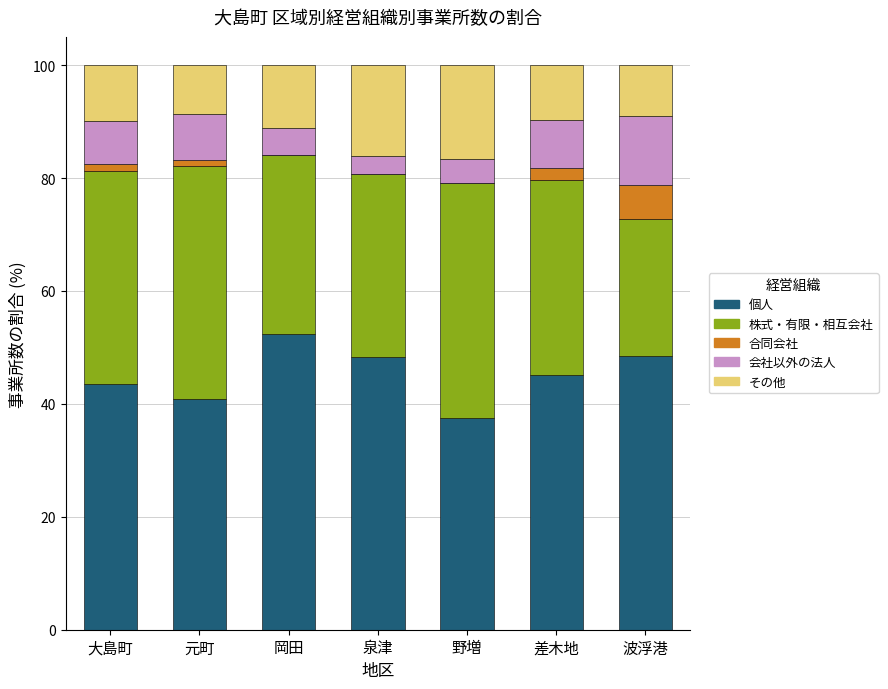

How many distinct data groups are displayed?

5